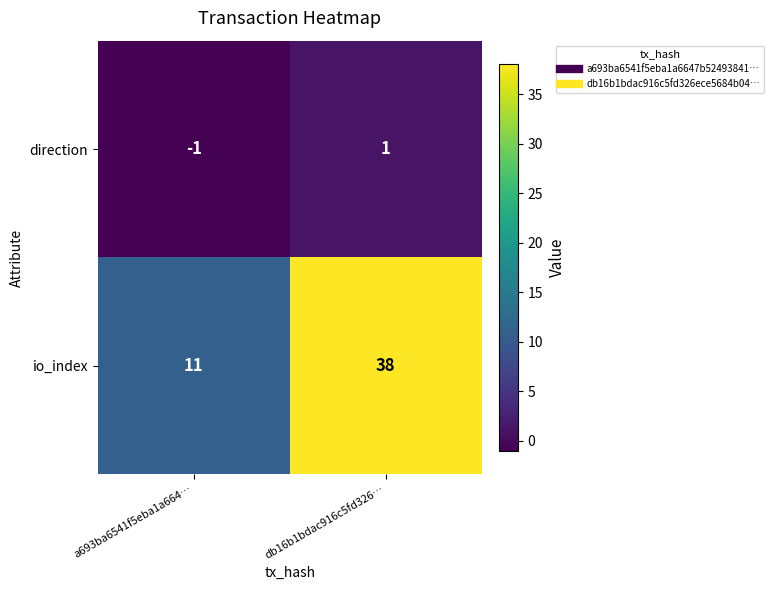

Between a693ba6541f5eba1a664… and db16b1bdac916c5fd326…, which series saw the biggest shift?

io_index